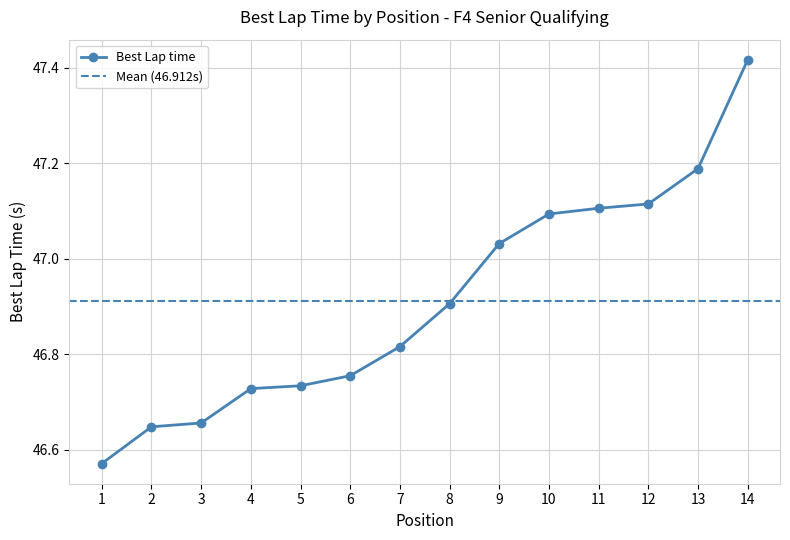

What is the value of the Best Lap time point at the 8th from the left?

46.9